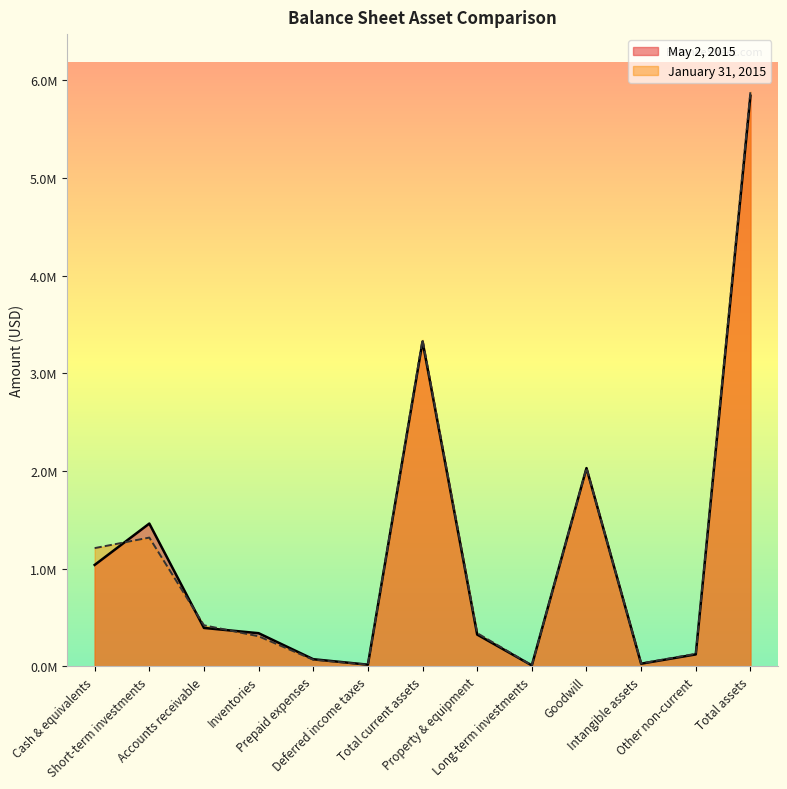

At which category is the sum across all series the highest?

Total assets